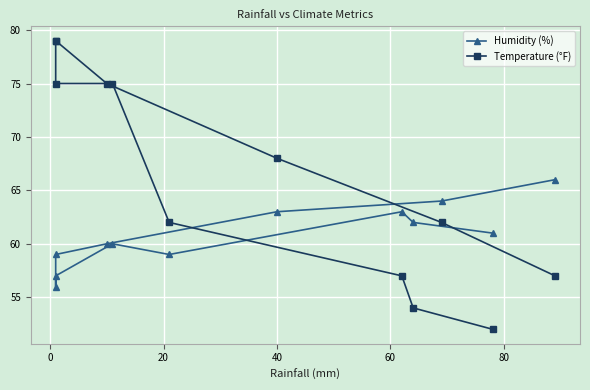

The Humidity (%) series shows 103 at −20. True or false?

False